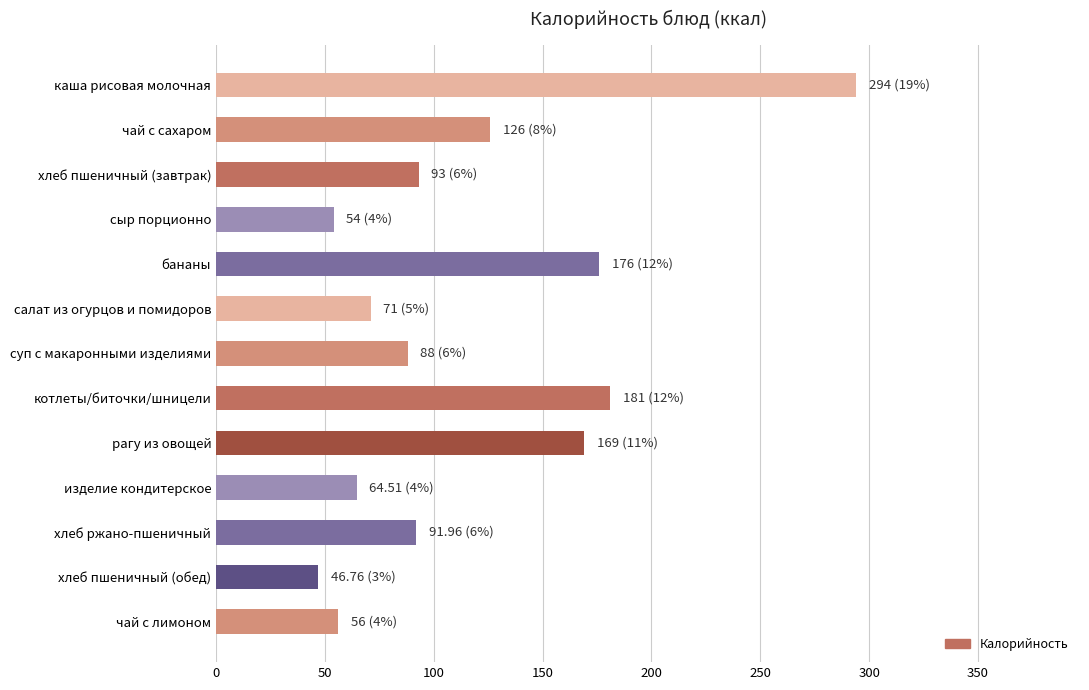

What is the sum of the values at хлеб пшеничный (обед) and салат из огурцов и помидоров?

117.8